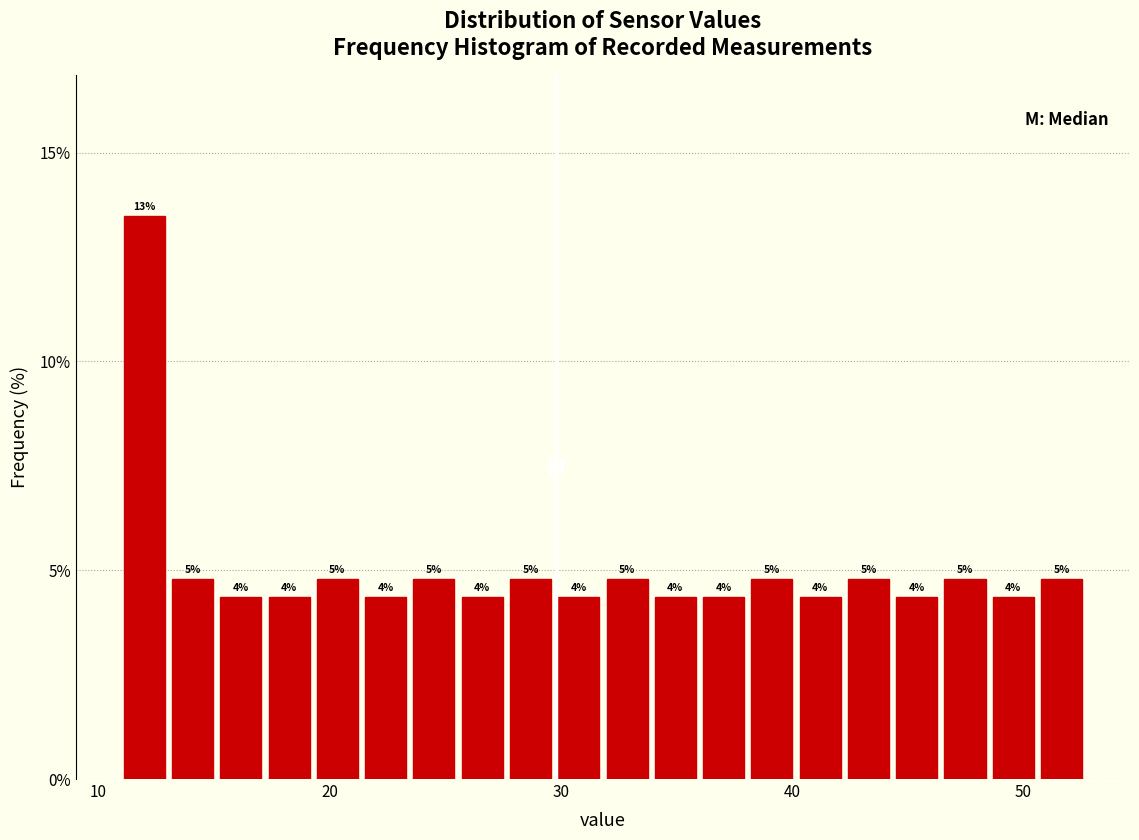

Read against the x-axis, roughly where is the centre of the tallest bar?

12